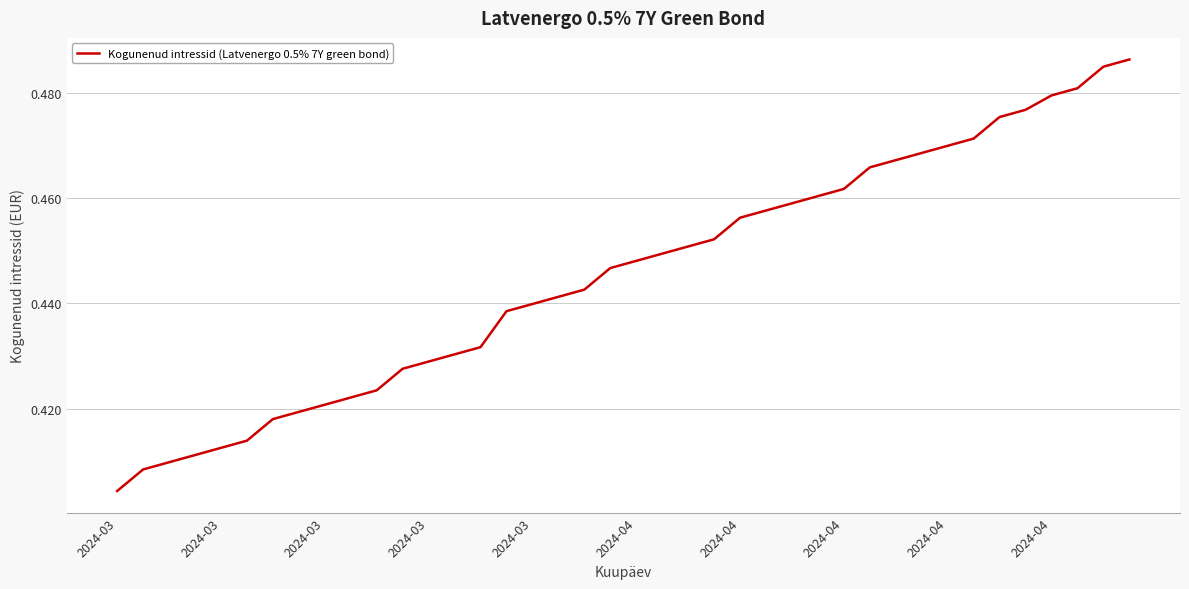

What is the difference between the second highest and second lowest values?

0.1